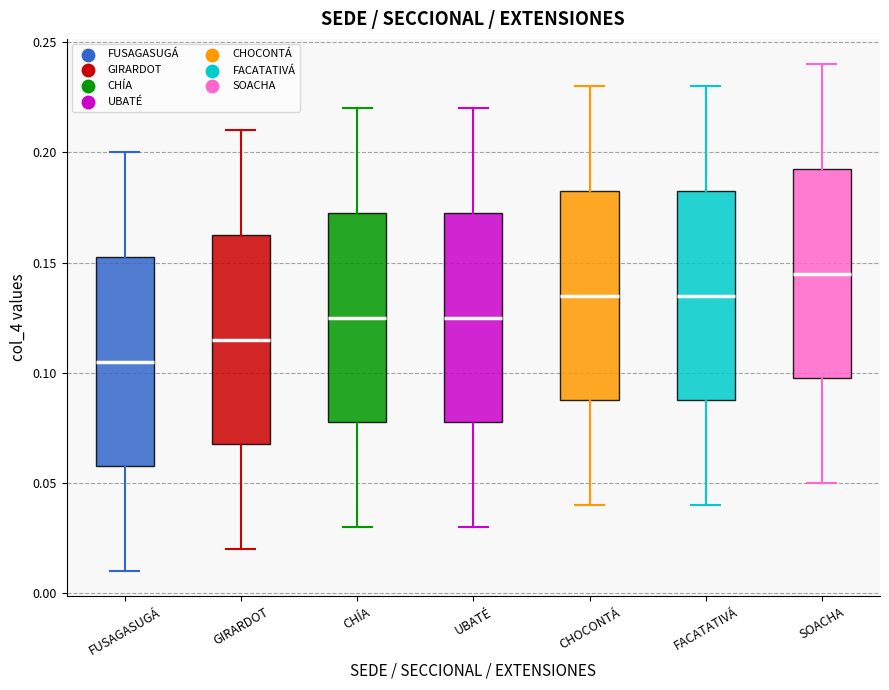

Where does the lower whisker of the box for CHÍA end on the y-axis? The values are not printed on the chart, so give them approximately, as read against the axis.

0.030